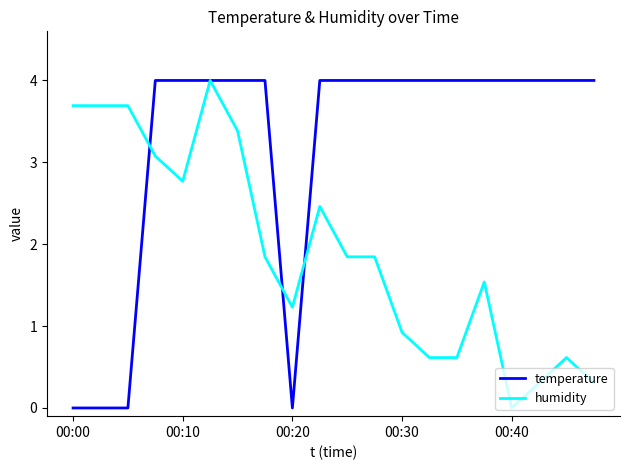

What is the maximum value for temperature?

4.0